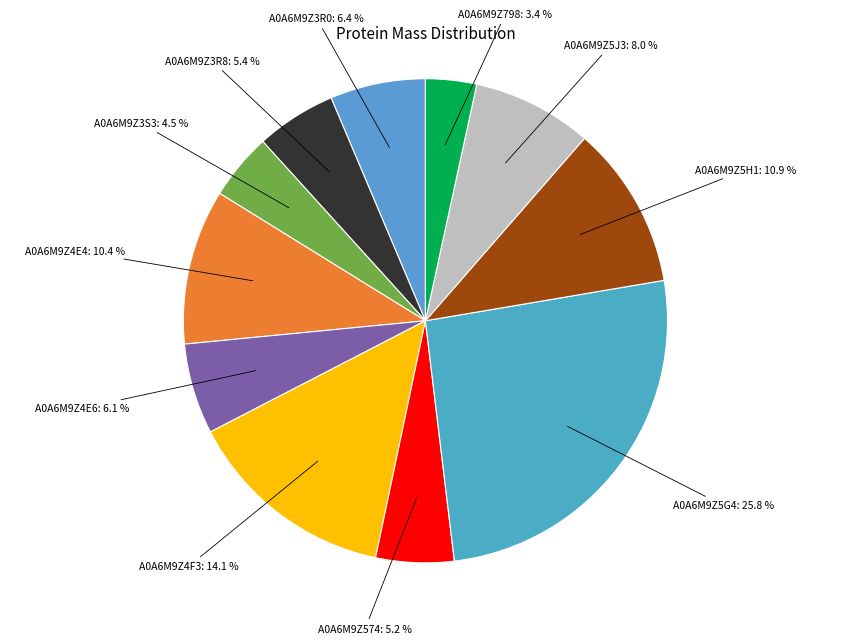

Count the number of slices in the pie.

11